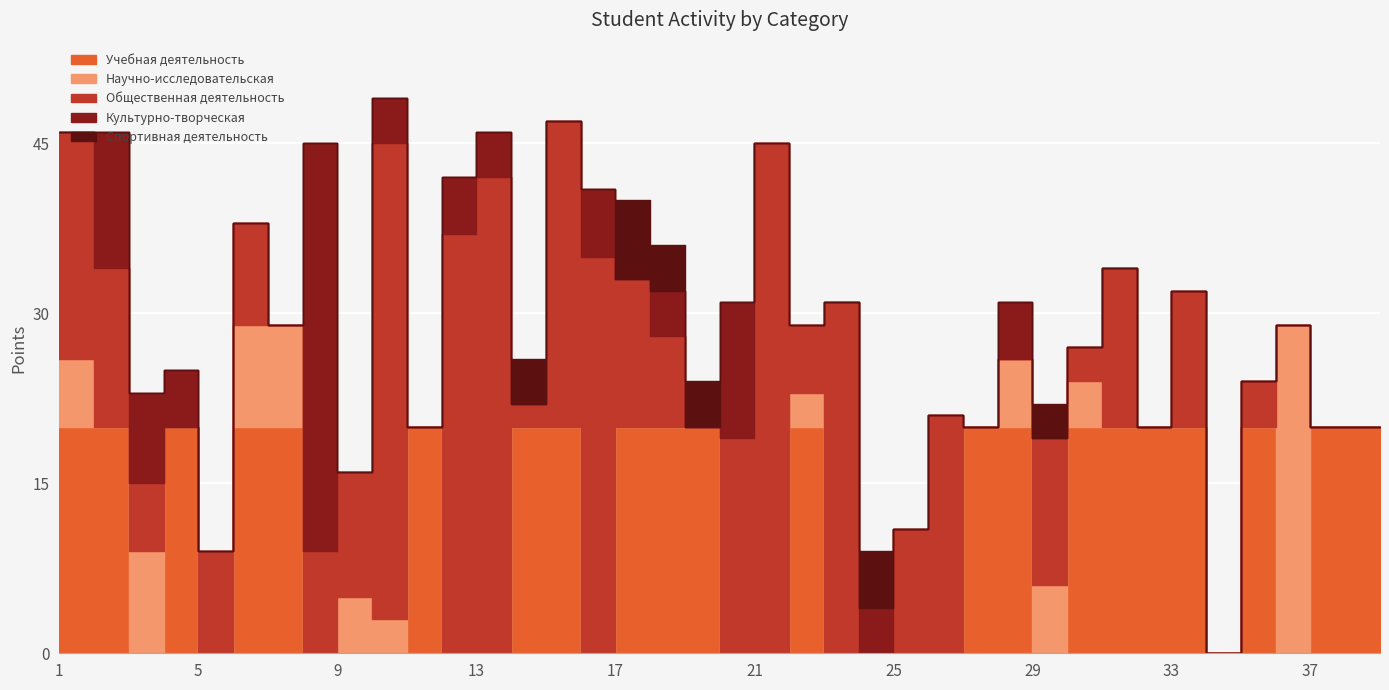

Which series changed the most between 2 and 37?

Общественная деятельность